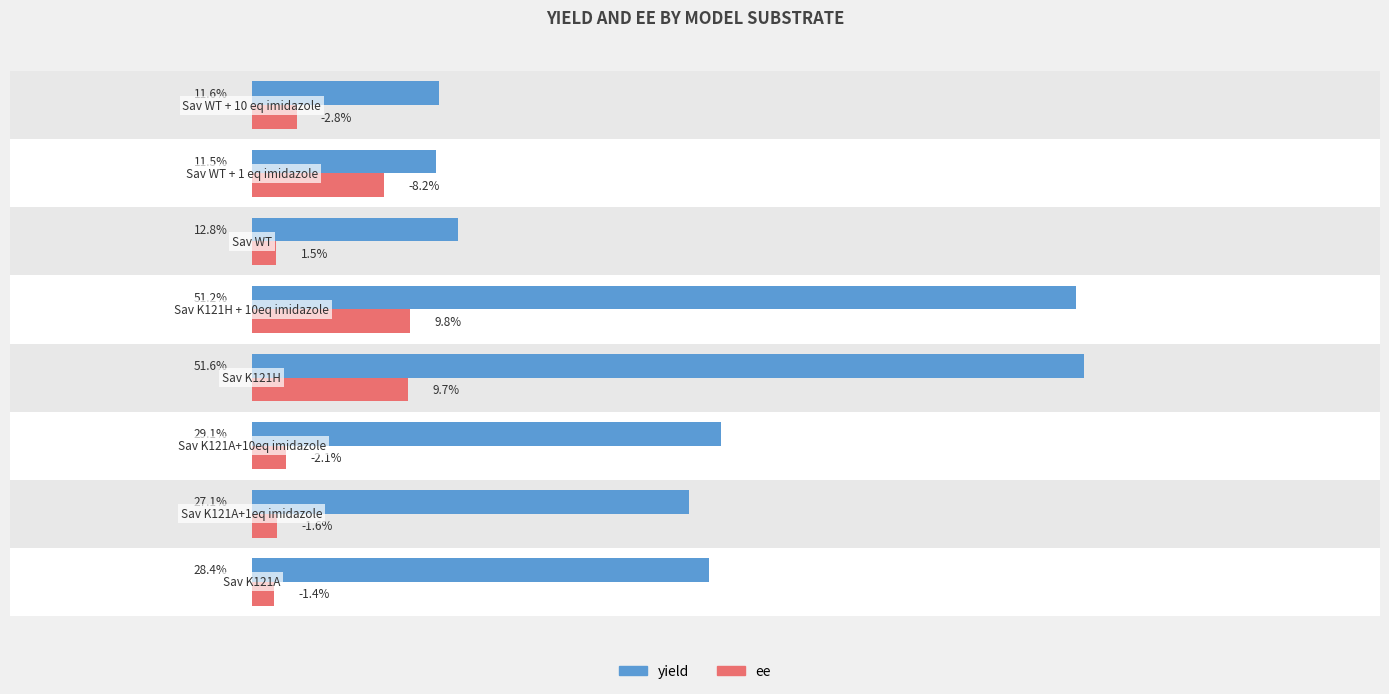

The yield series shows 26.0 at 4. True or false?

False